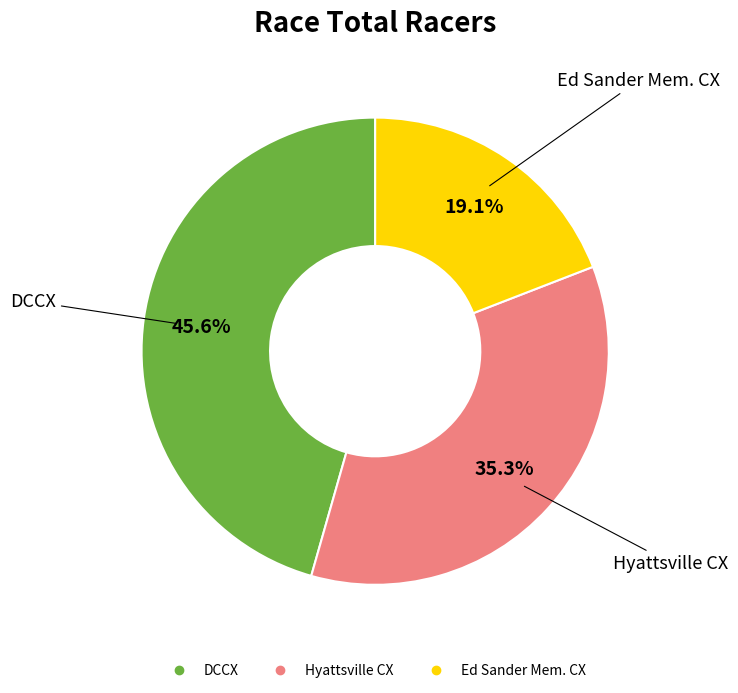

How much of the chart is everything except Ed Sander Mem. CX?

80.9%